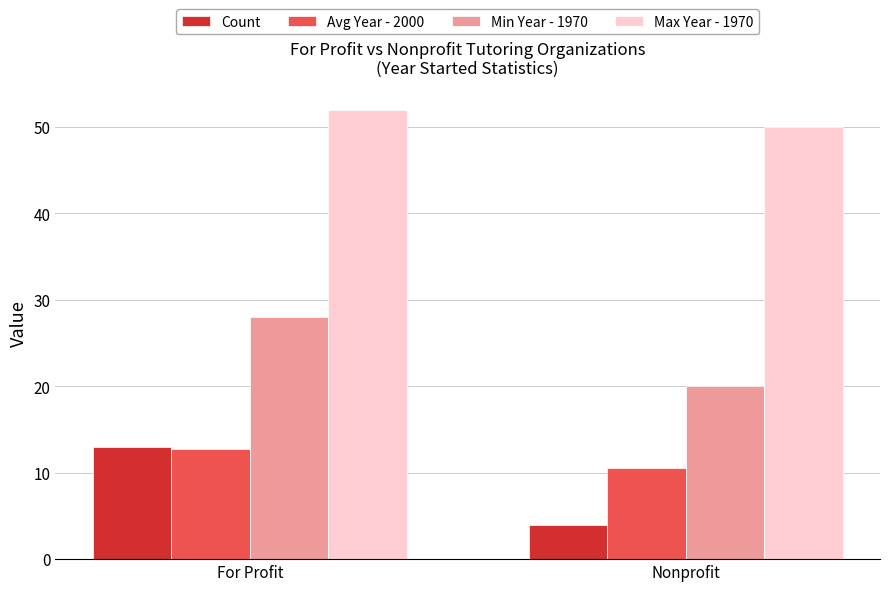

What is the lowest value of the Min Year - 1970 series?

20.0